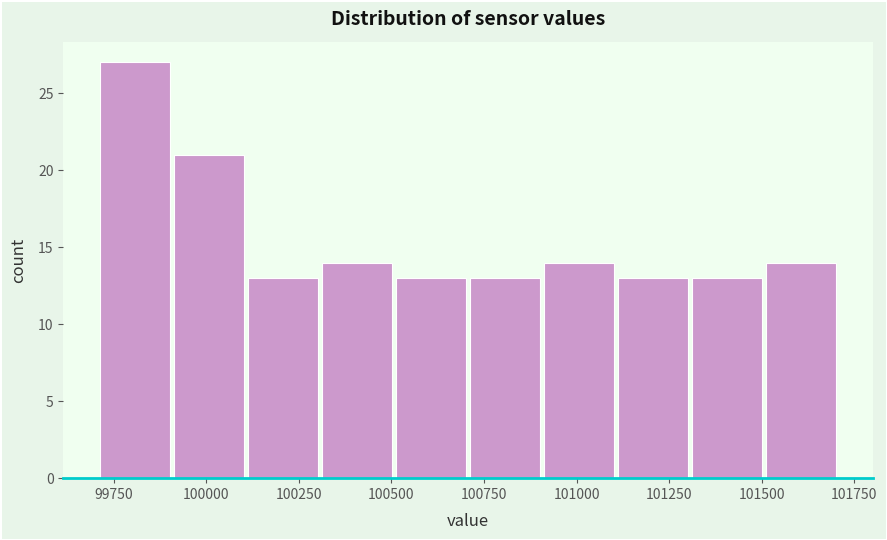

Read against the x-axis, roughly where is the centre of the tallest bar?

99800